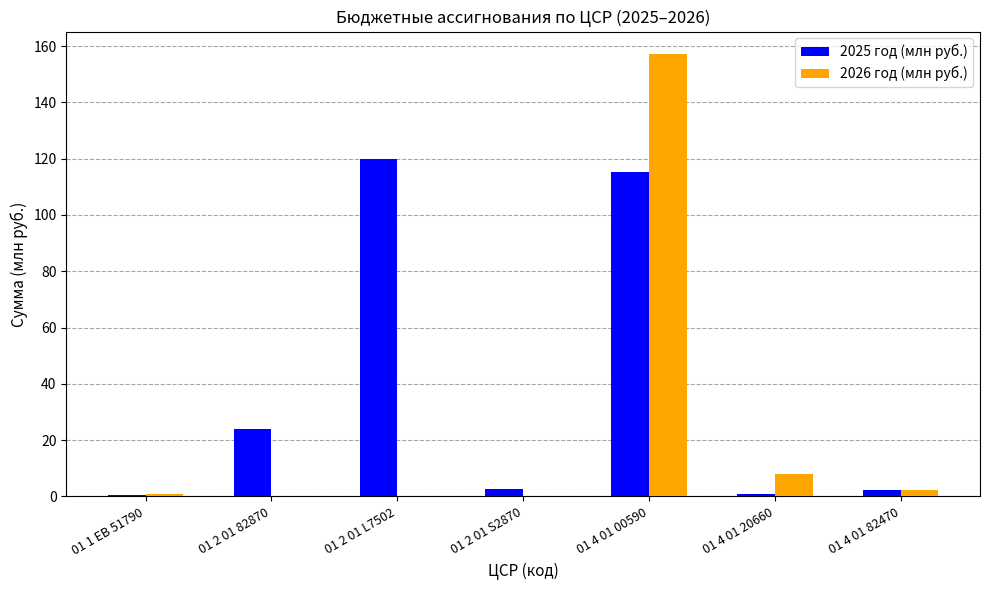

What is the sum of all 2026 год (млн руб.) values?

168.2